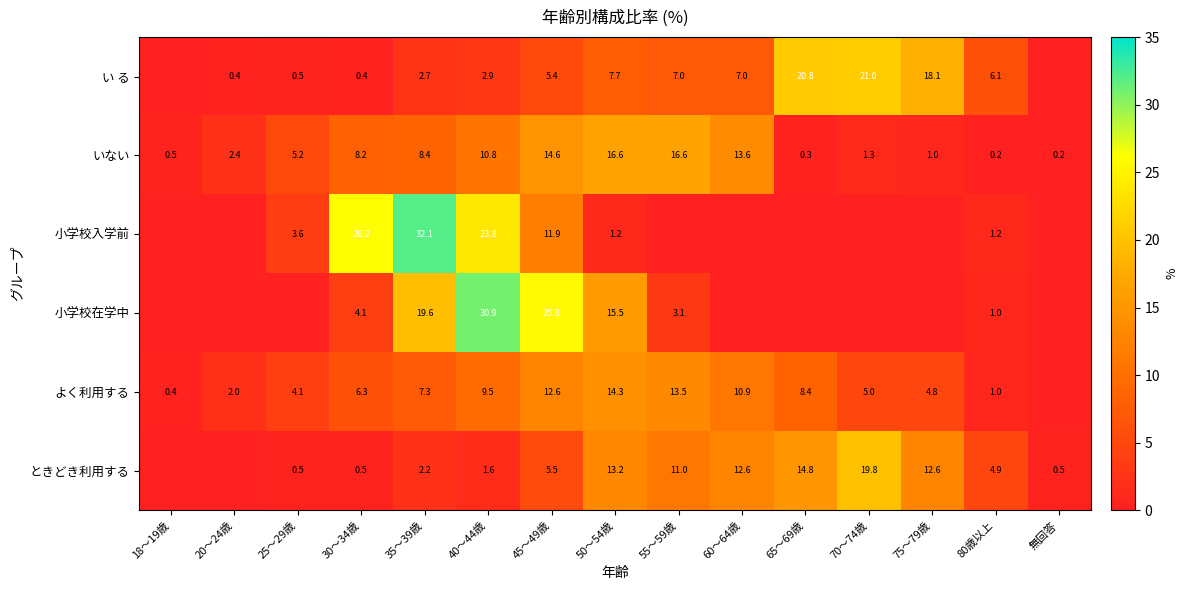

Which series changed the most between 40～44歳 and 45～49歳?

小学校入学前